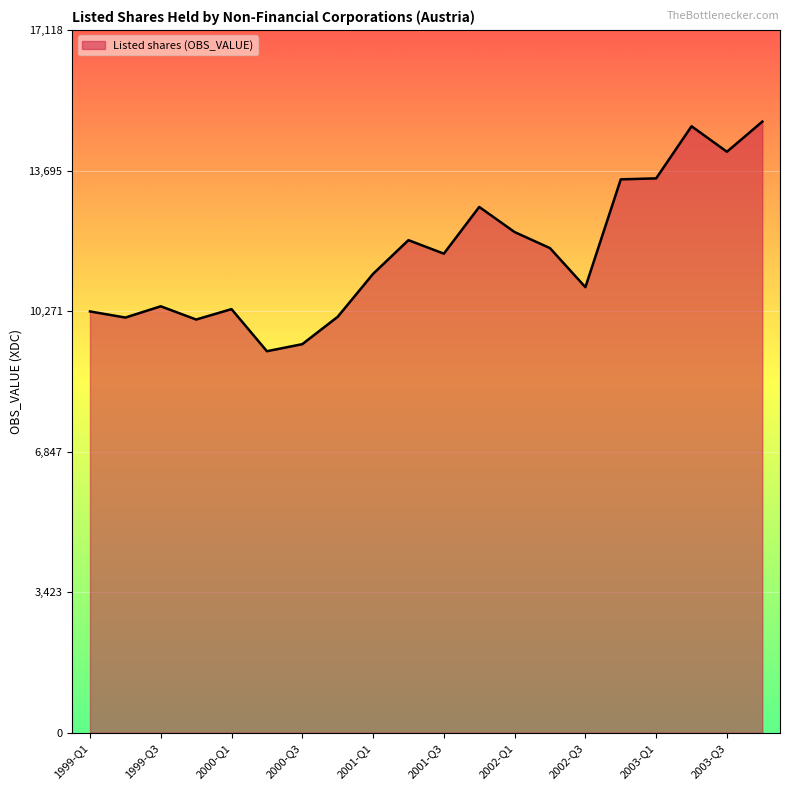

Does the chart display data point markers on the line(s)?

No